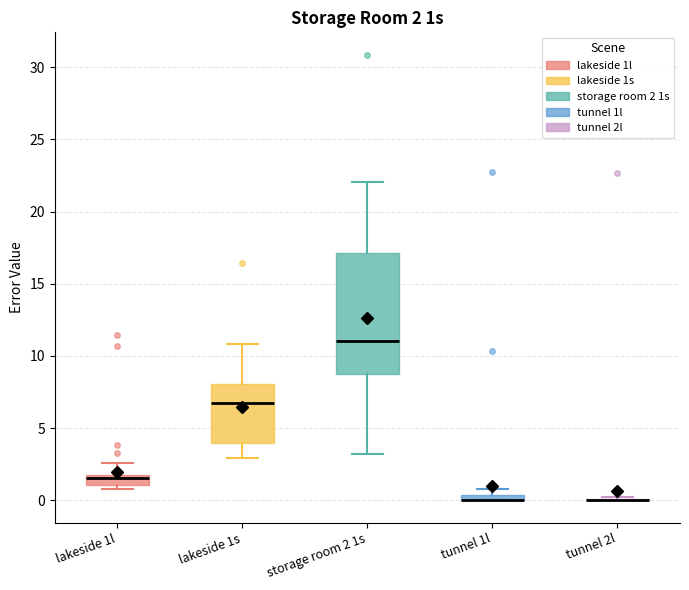

Which box is the tallest, from its lower edge to its upper edge?

storage room 2 1s